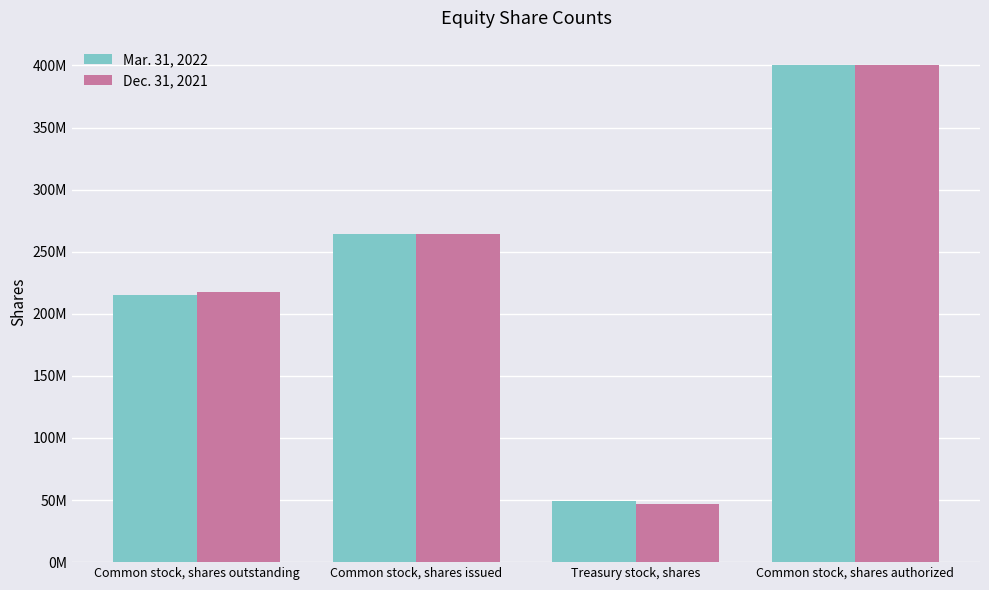

Which series has the widest spread of values?

Dec. 31, 2021